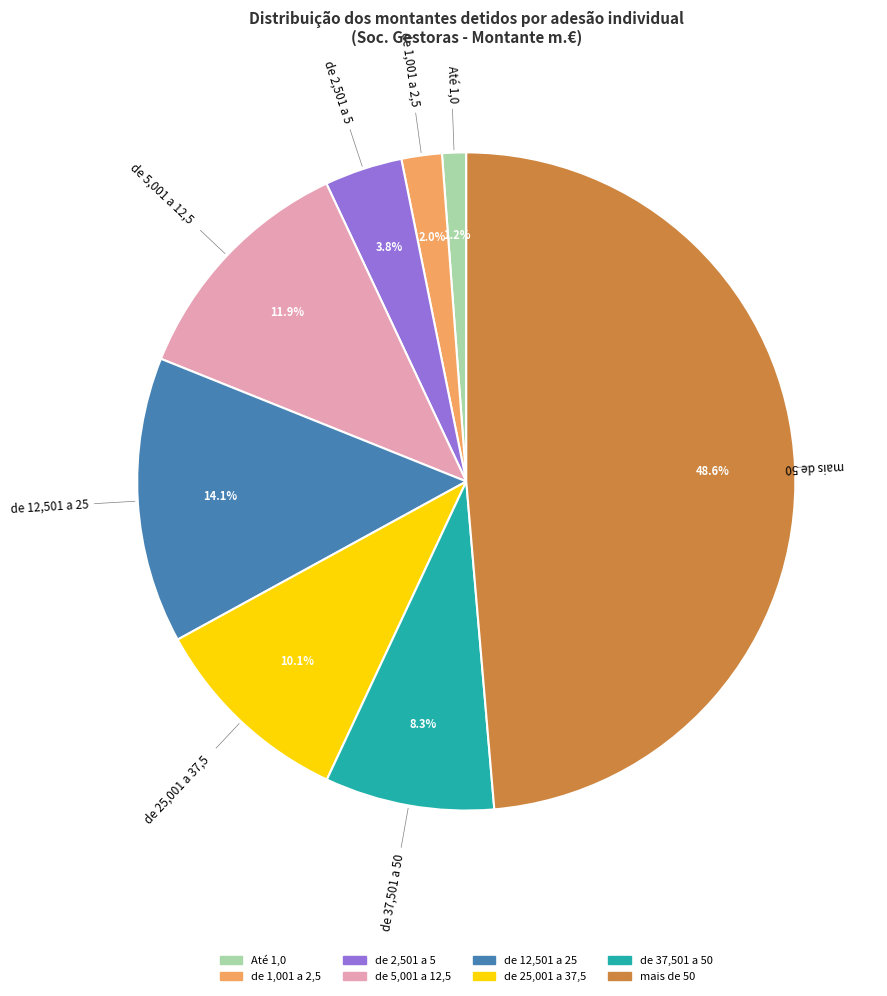

Count the number of slices in the pie.

8